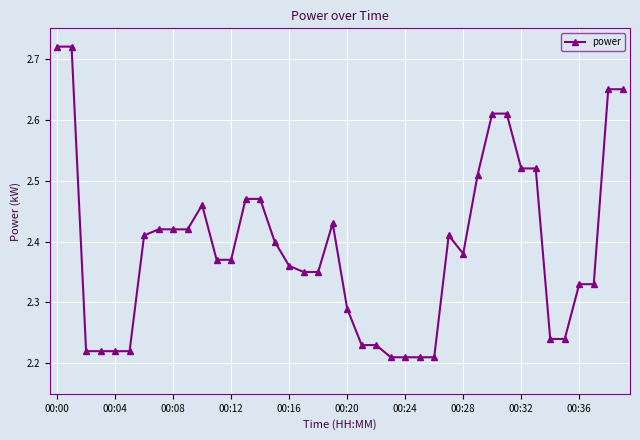

What is the difference between the second highest and second lowest values?

0.5